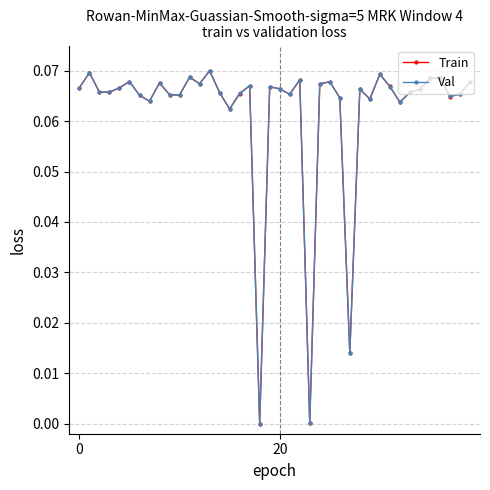

True or false: Train has more than 1 points higher than both neighbors.

True